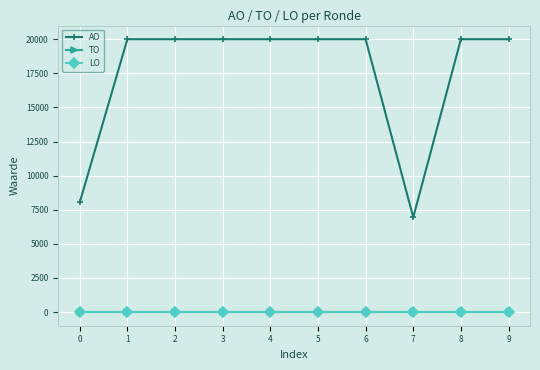

True or false: AO and TO cross at least once.

False